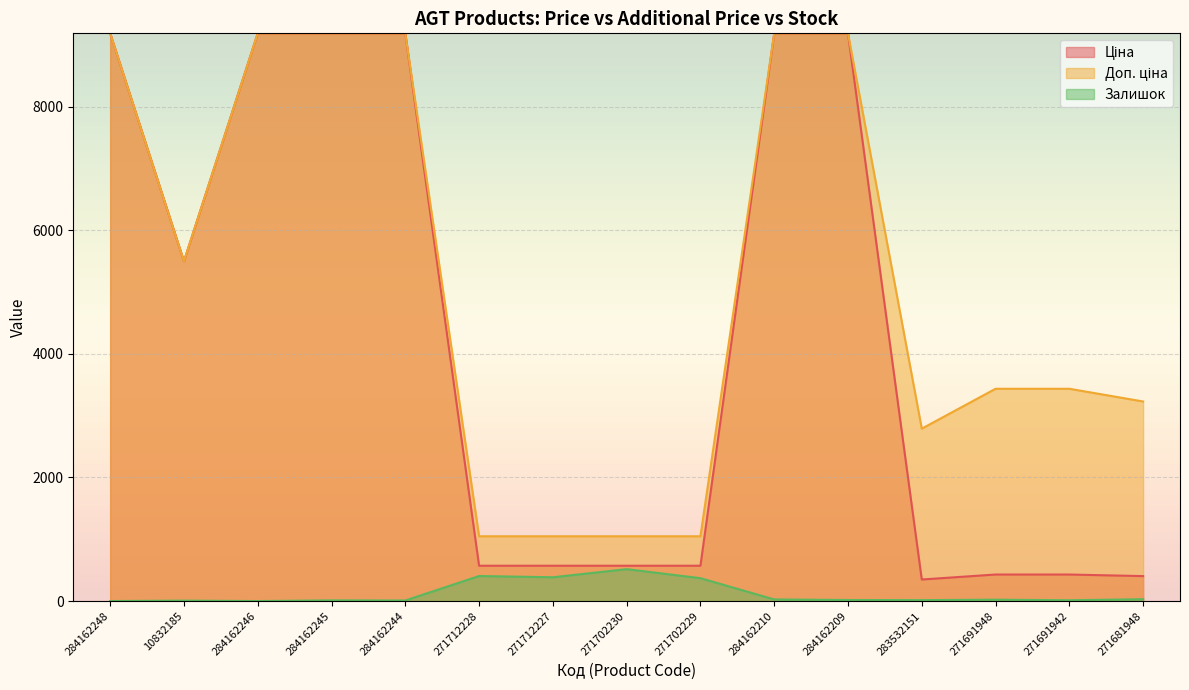

At how many categories does at least one series exceed 1126?

11